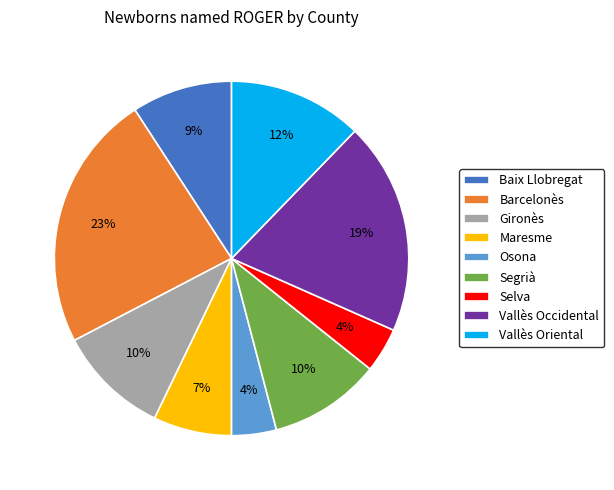

Which category has the biggest portion of the pie?

Barcelonès